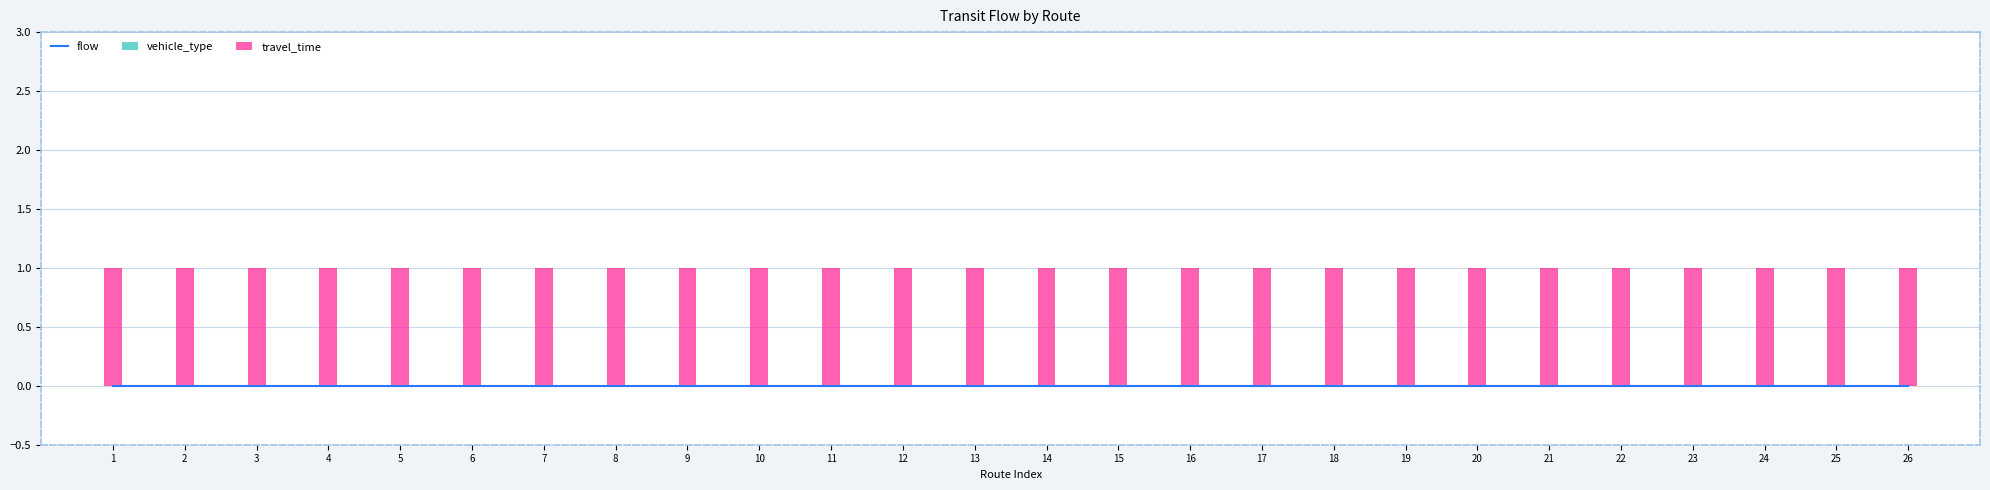

How many groups of bars are there?

26